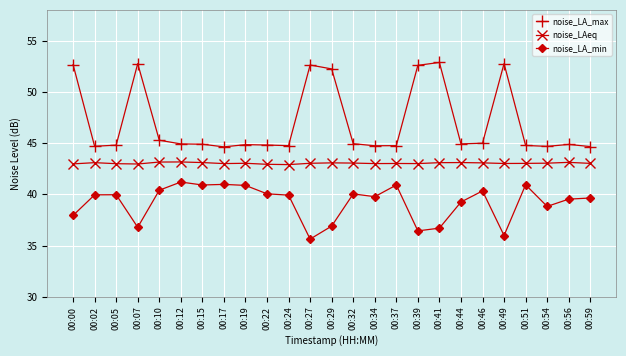

True or false: noise_LAeq and noise_LA_min intersect in this chart.

False